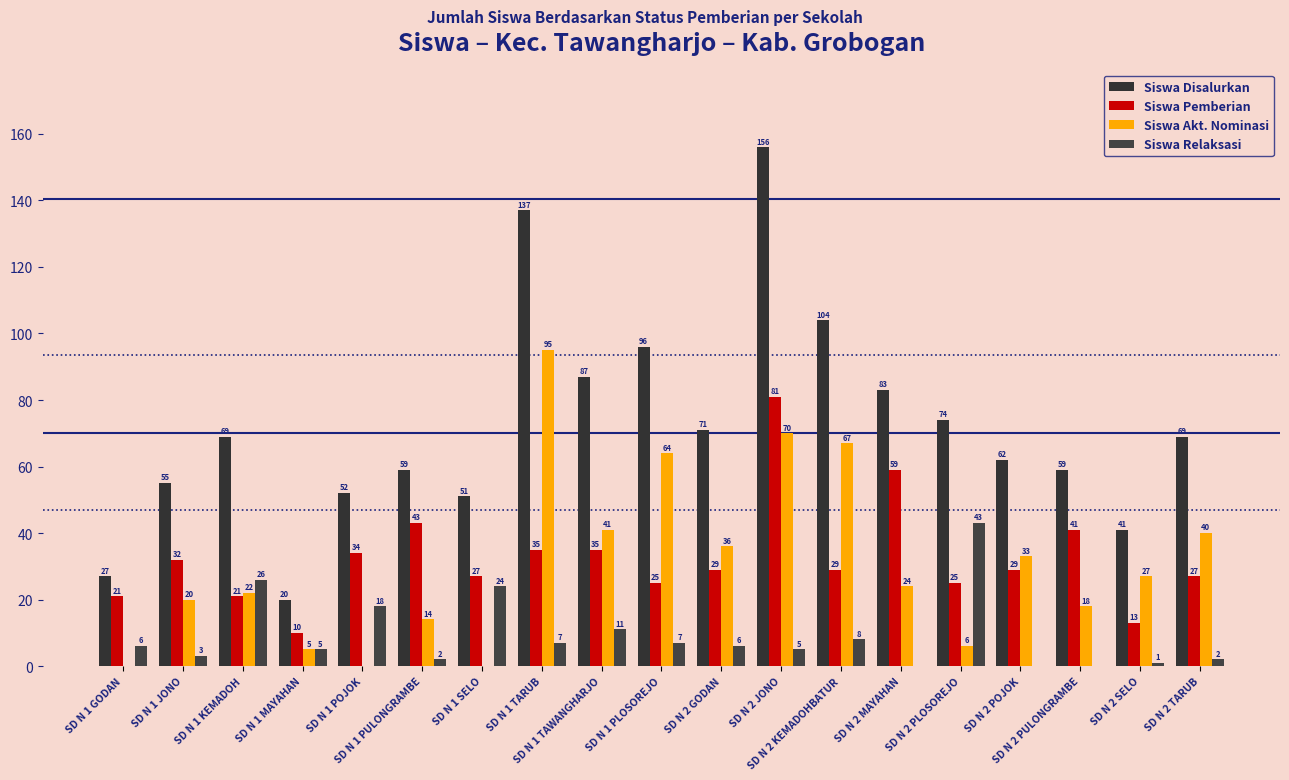

Count the number of data series in this chart.

4